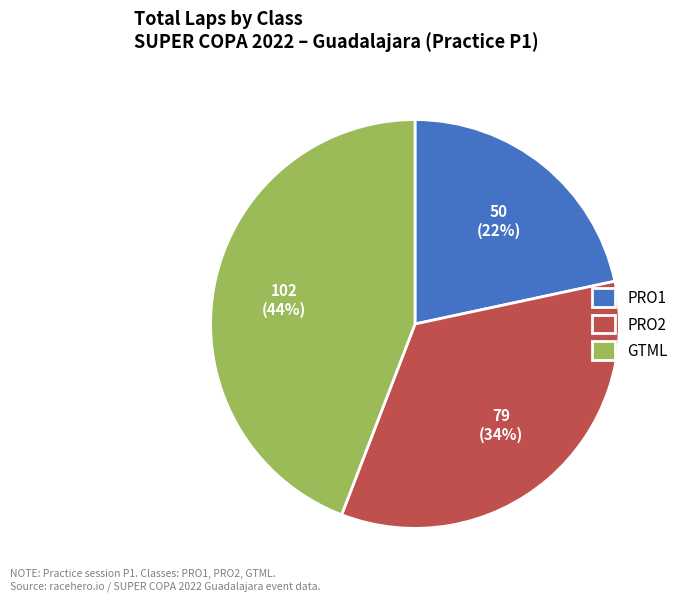

What percentage is the GTML slice, to the nearest percent?

44%